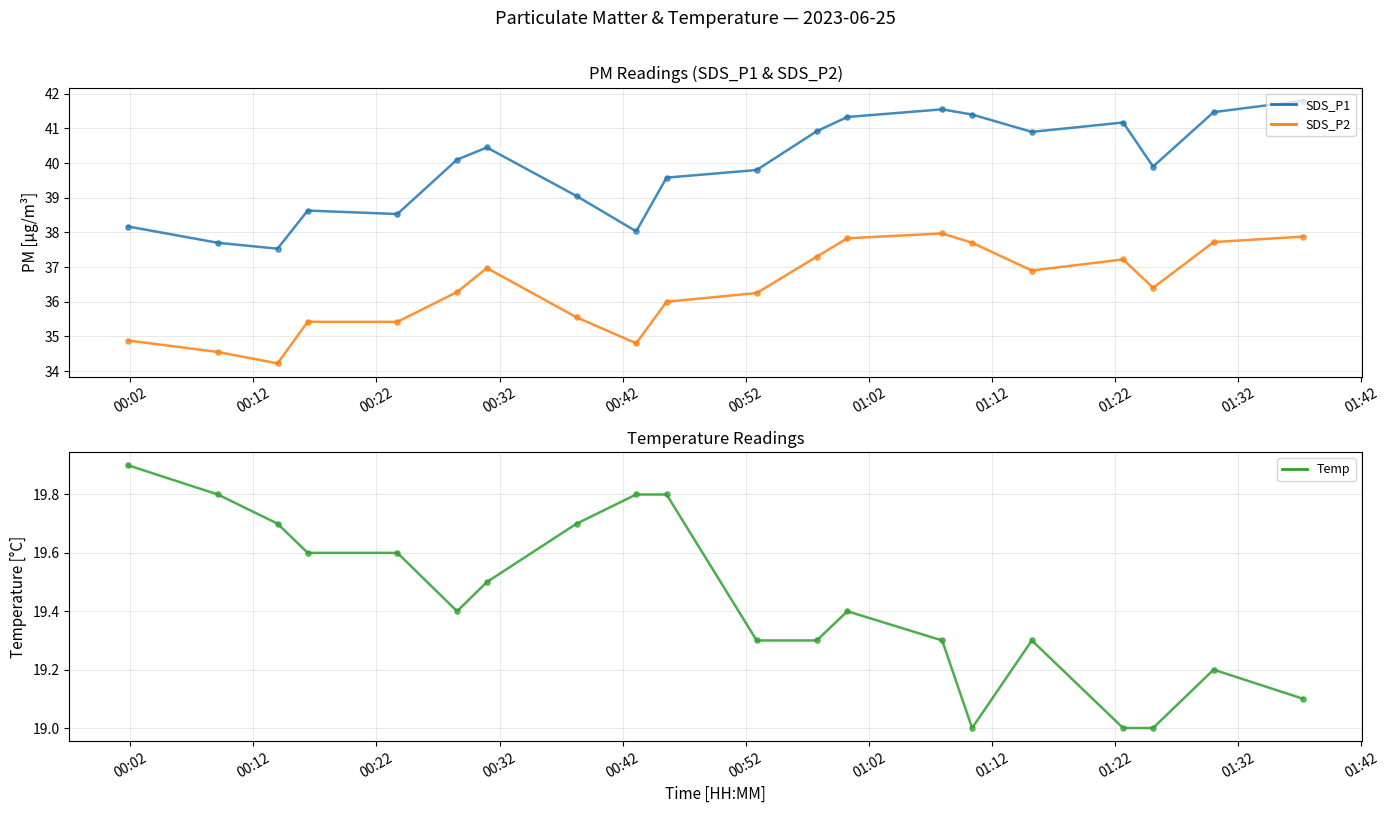

Which series has the largest Y range (max minus min)?

SDS_P1